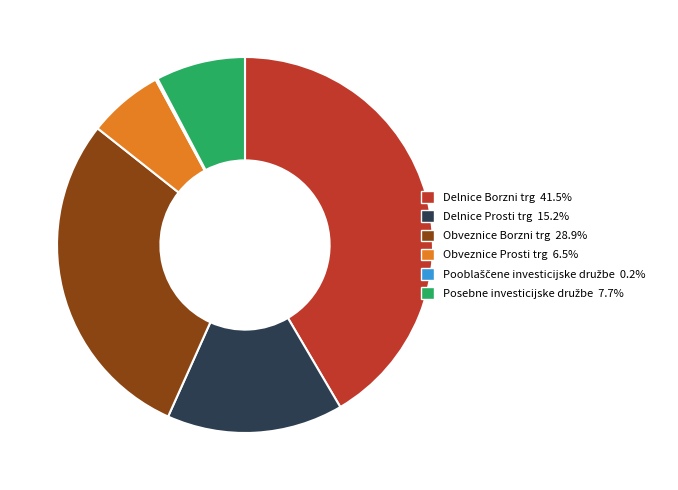

Does Delnice Prosti trg represent more than half of the total?

No